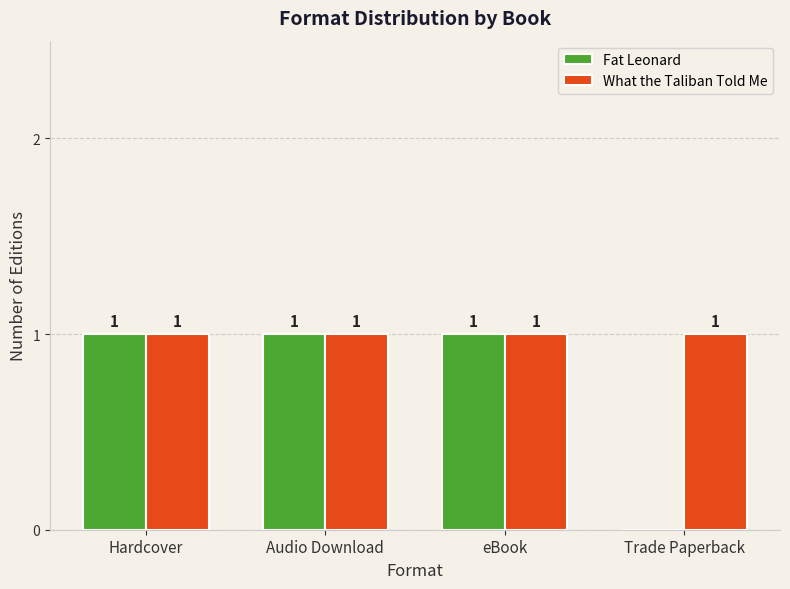

How many Fat Leonard values are between 1 and 2?

3